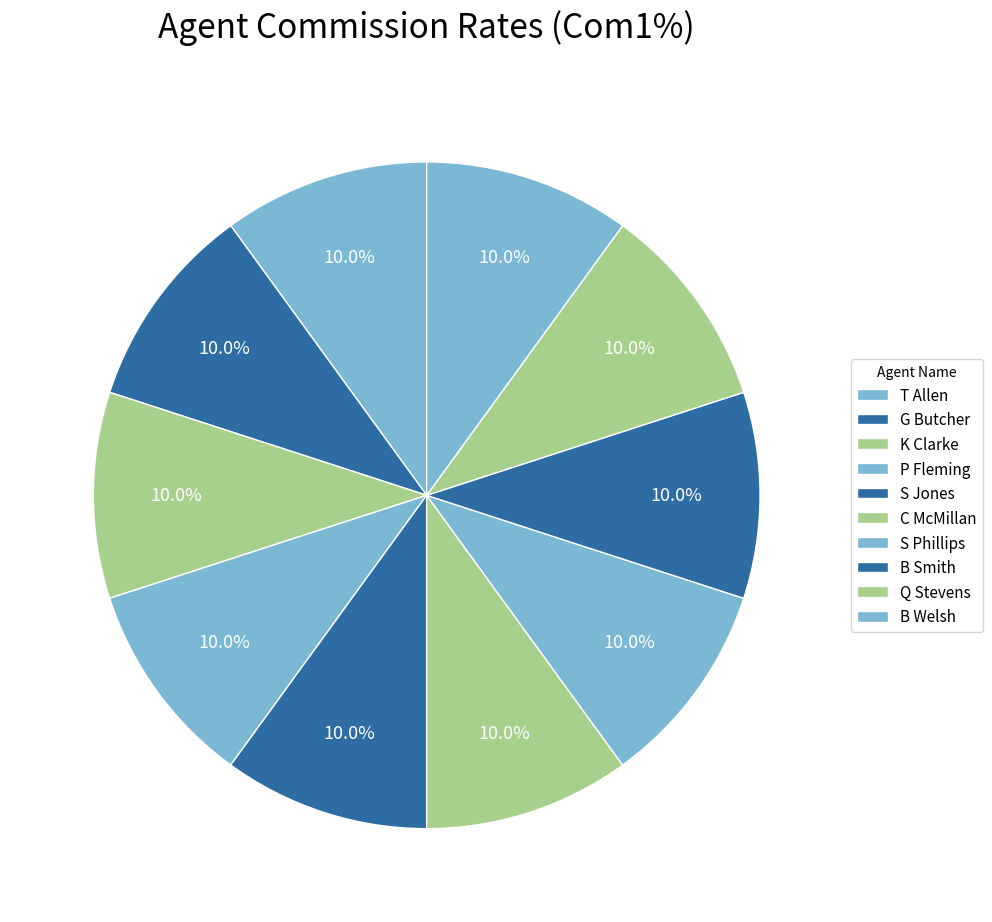

To the nearest percent, what percentage of the pie is T Allen?

10%